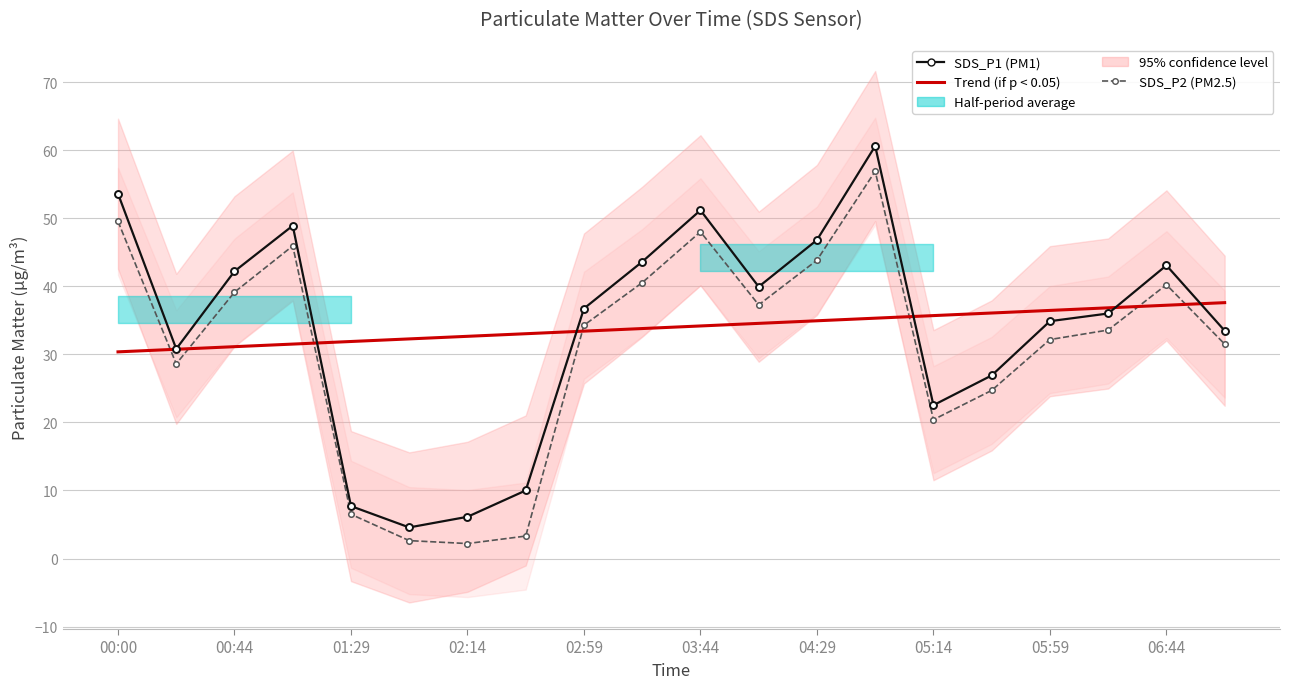

What is the difference between the highest and lowest values at 13?

25.3